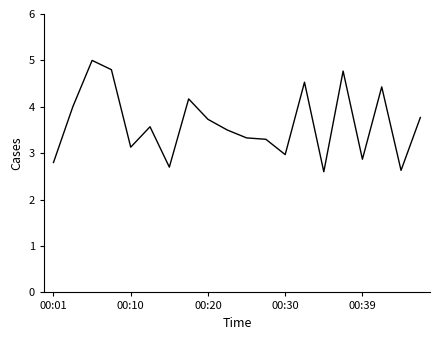

What is the difference between the maximum and minimum values?

2.4